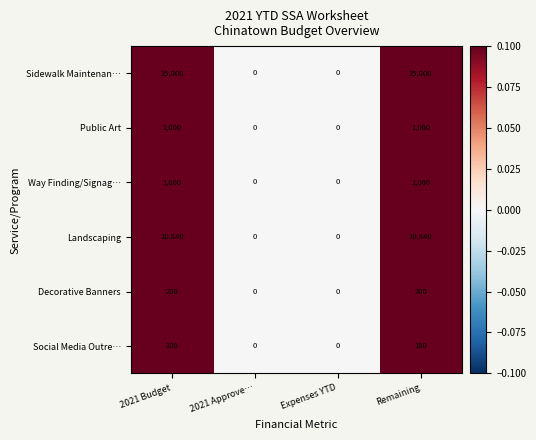

Which series has the largest total across all categories?

Sidewalk Maintenan…